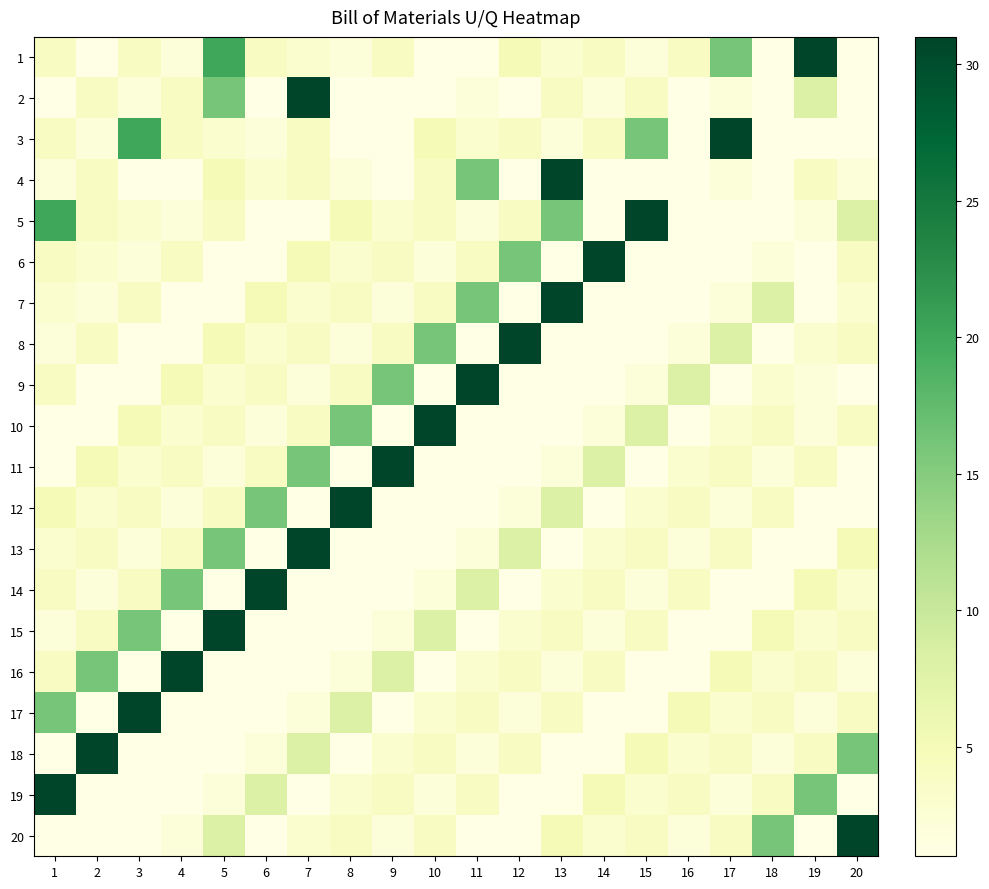

How many series are shown in this chart?

20